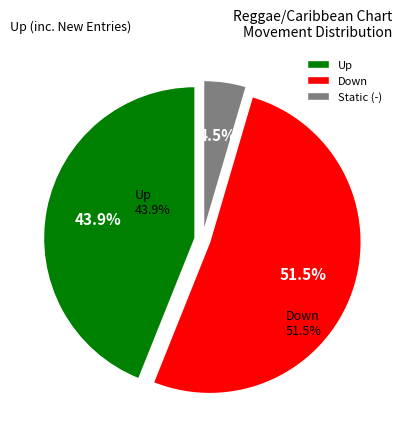

Rank the categories by value from highest to lowest.

down, up, -